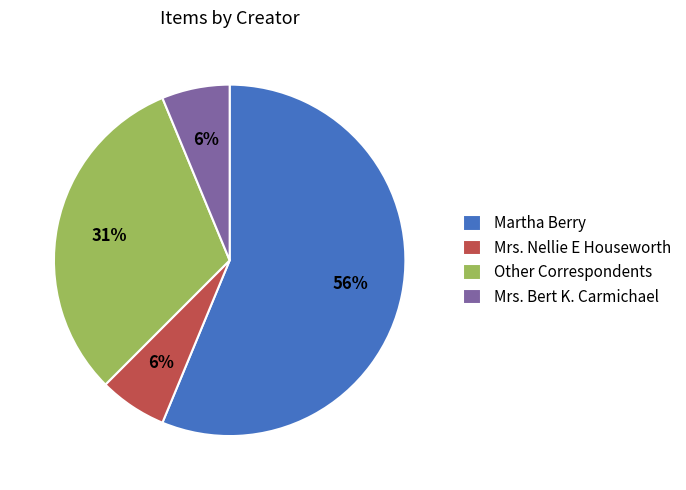

Is there any slice that represents more than half of the pie?

Yes